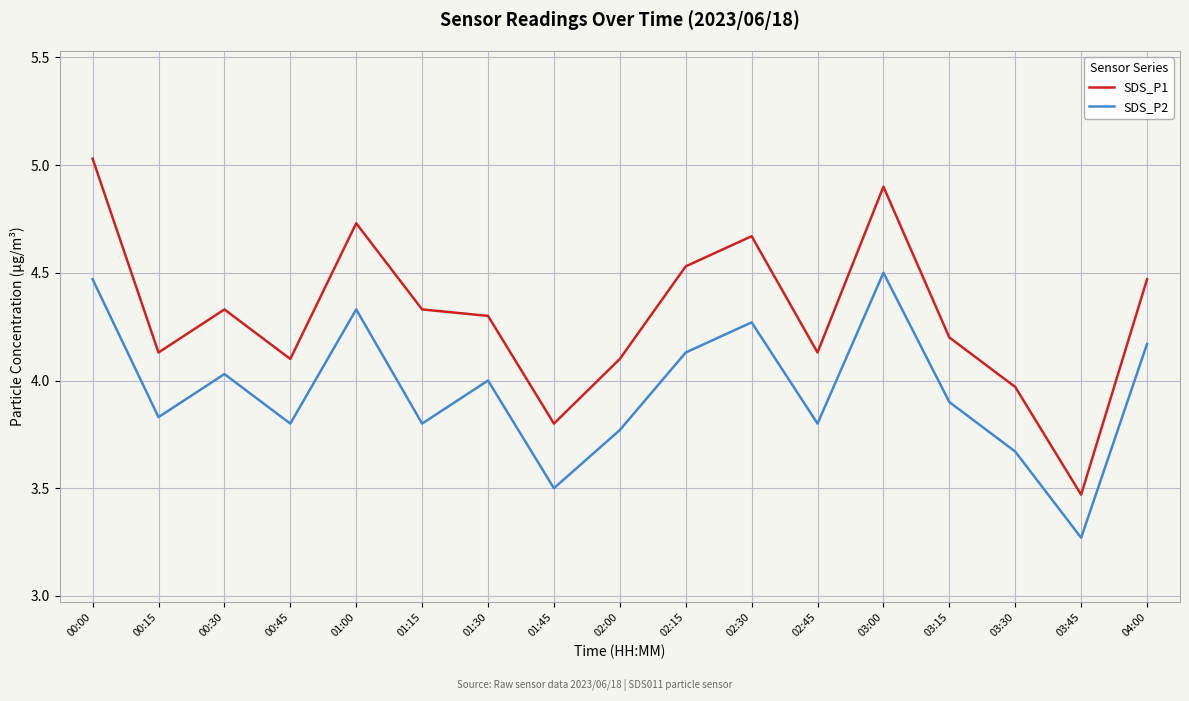

The SDS_P1 series shows 4.1 at 02:45. True or false?

True